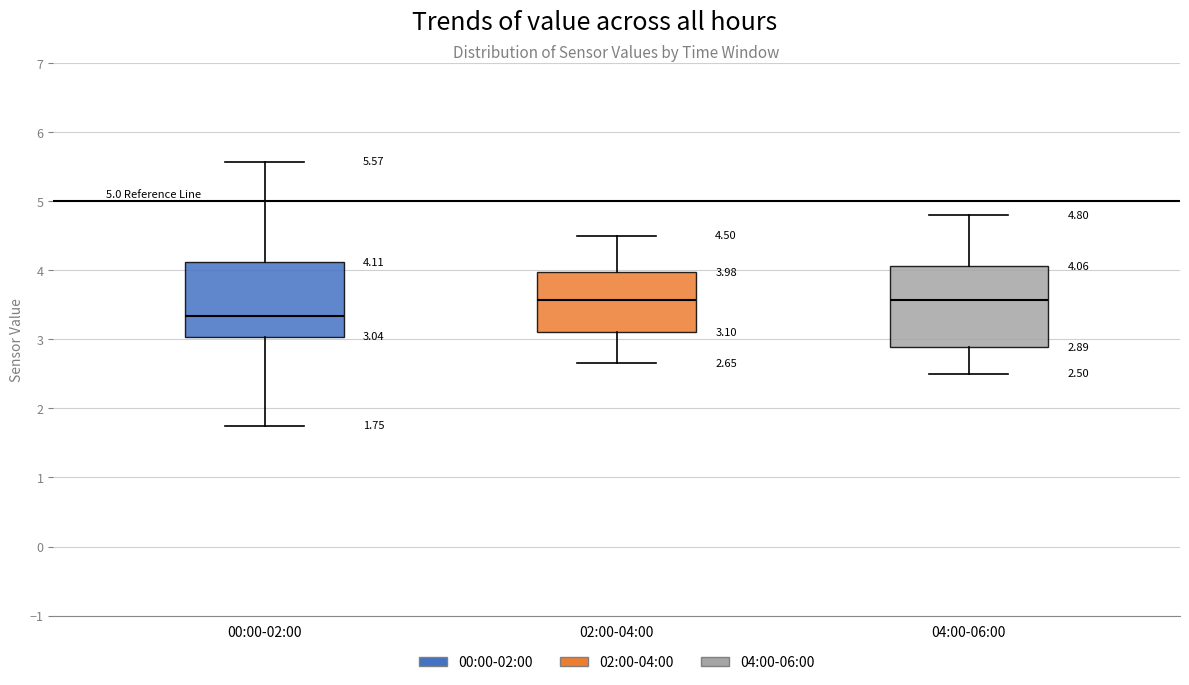

Which box's median line is the lowest?

00:00-02:00